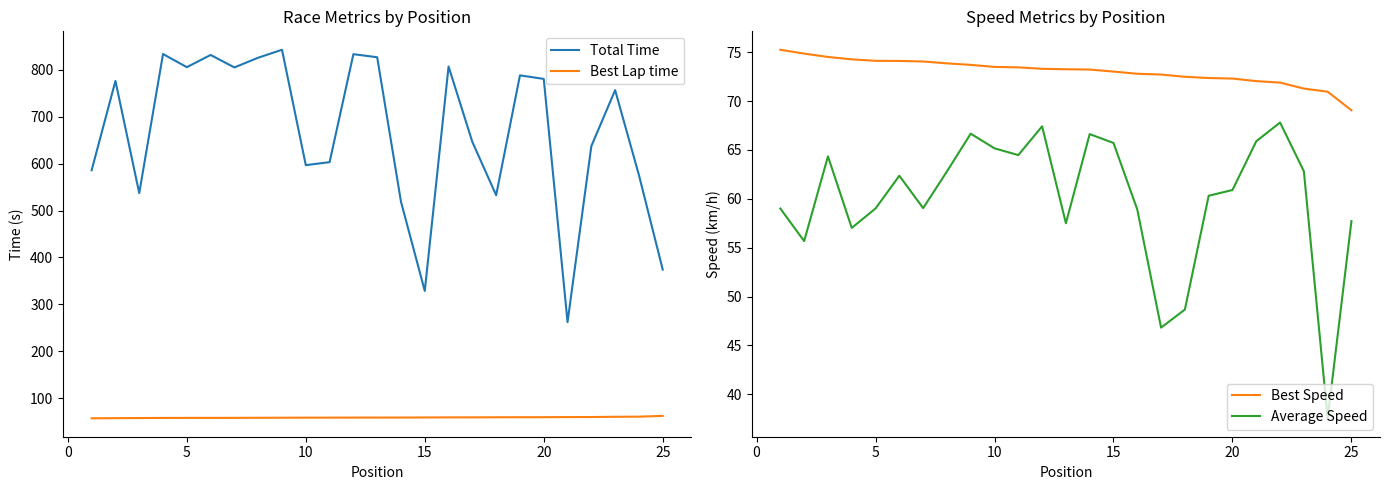

Count the number of categories in the chart.

25